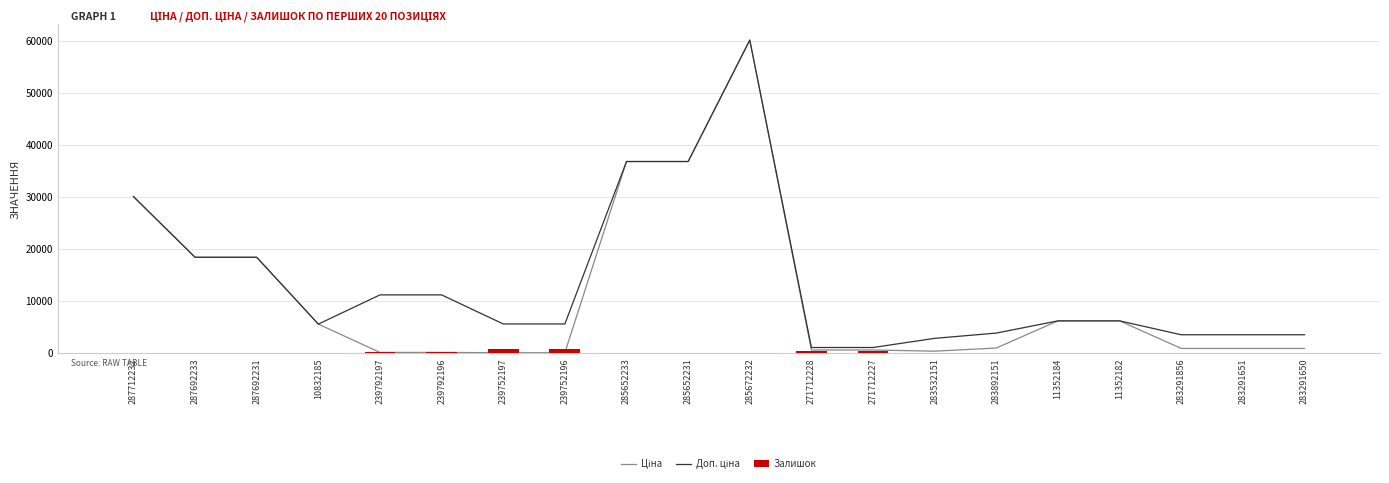

Is the value of Залишок at 11352184 greater than the value of Доп. ціна at 283291651?

No